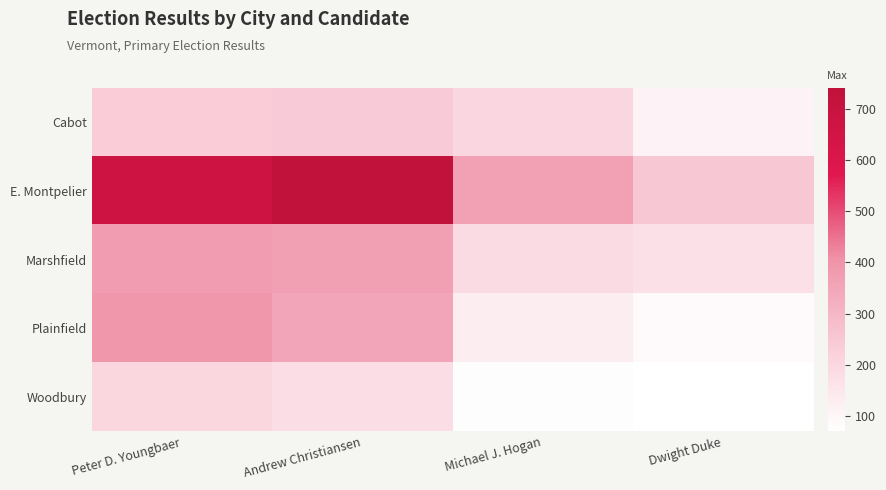

How many distinct data groups are displayed?

5